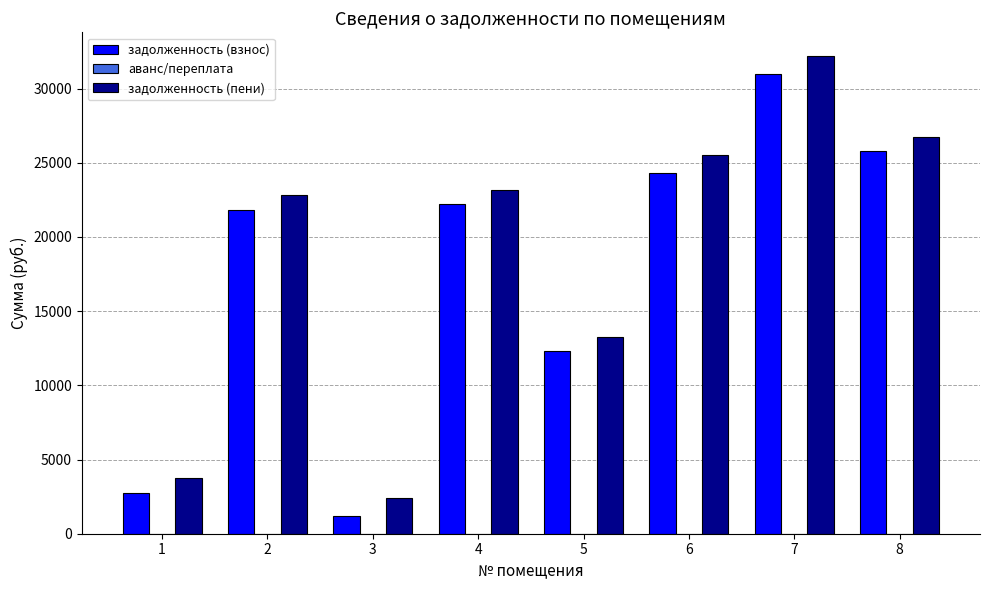

The value of задолженность (взнос) at 8 is 45855.1. True or false?

False